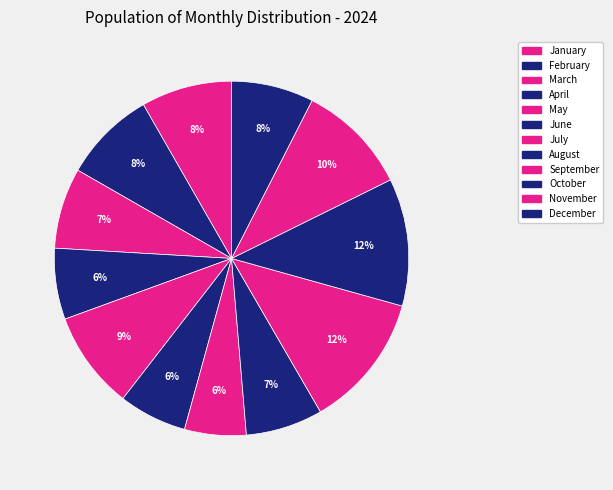

Does any single category account for the majority?

No